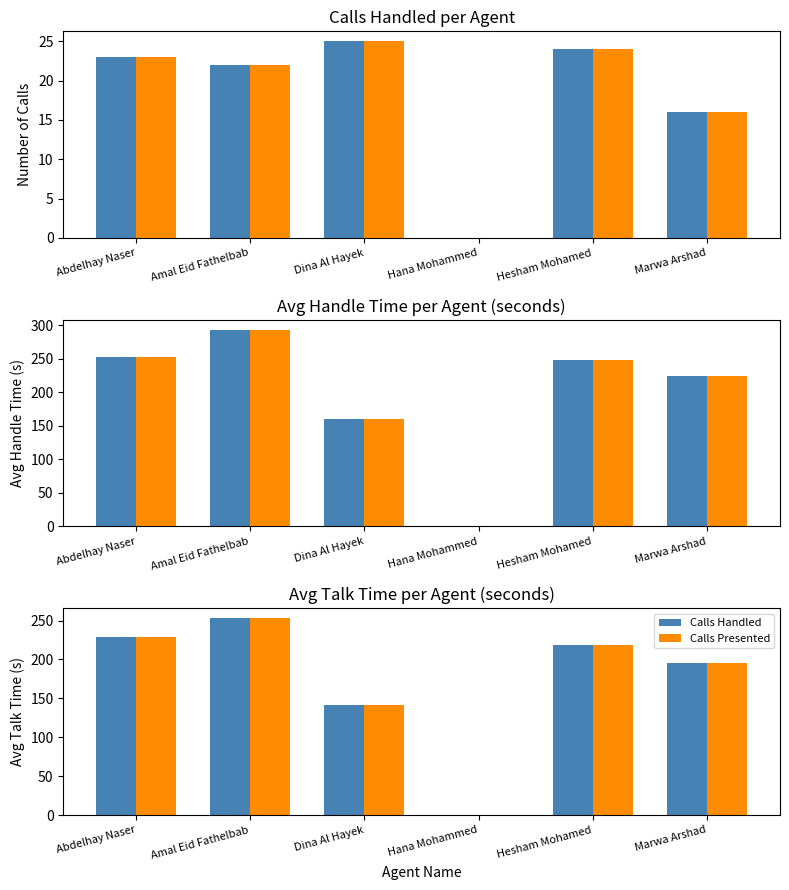

What is the label of the 6th bar from the right?

Abdelhay Naser